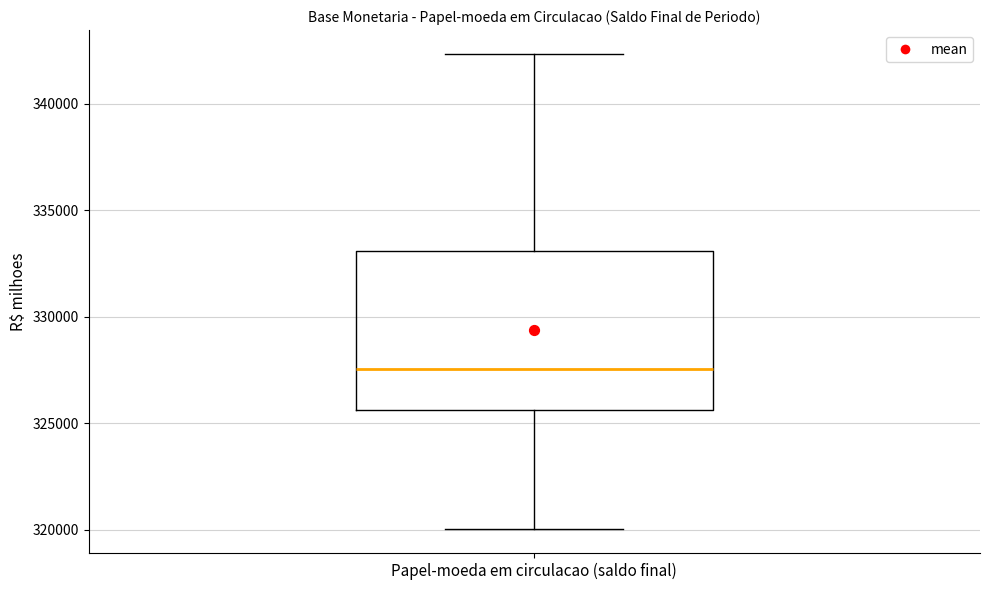

Transcribe this box plot: give where the median line is, the range the box spans, and where the two whiskers end, as read against the y-axis. The values are not printed on the chart, so give them approximately, as read against the axis.

median 327500, box 325500 to 333000, whiskers 320000 to 342500